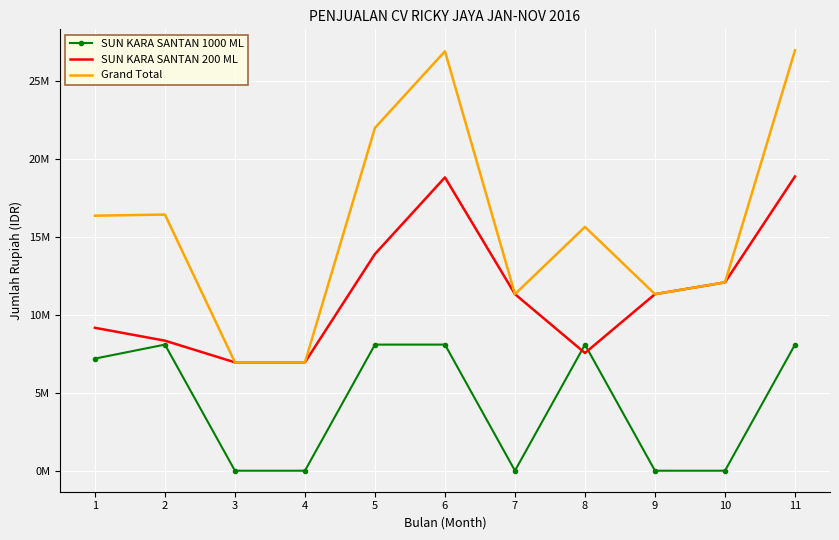

Reading right to left, what are all the values shown in this chart?

SUN KARA SANTAN 1000 ML: 8100000	0	0	8100000	0	8100000	8100000	0	0	8100000	7200000
SUN KARA SANTAN 200 ML: 18900000	12096000	11340000	7560000	11340000	18840840	13920000	6960000	6960000	8352000	9180000
Grand Total: 27000000	12096000	11340000	15660000	11340000	26940840	22020000	6960000	6960000	16452000	16380000